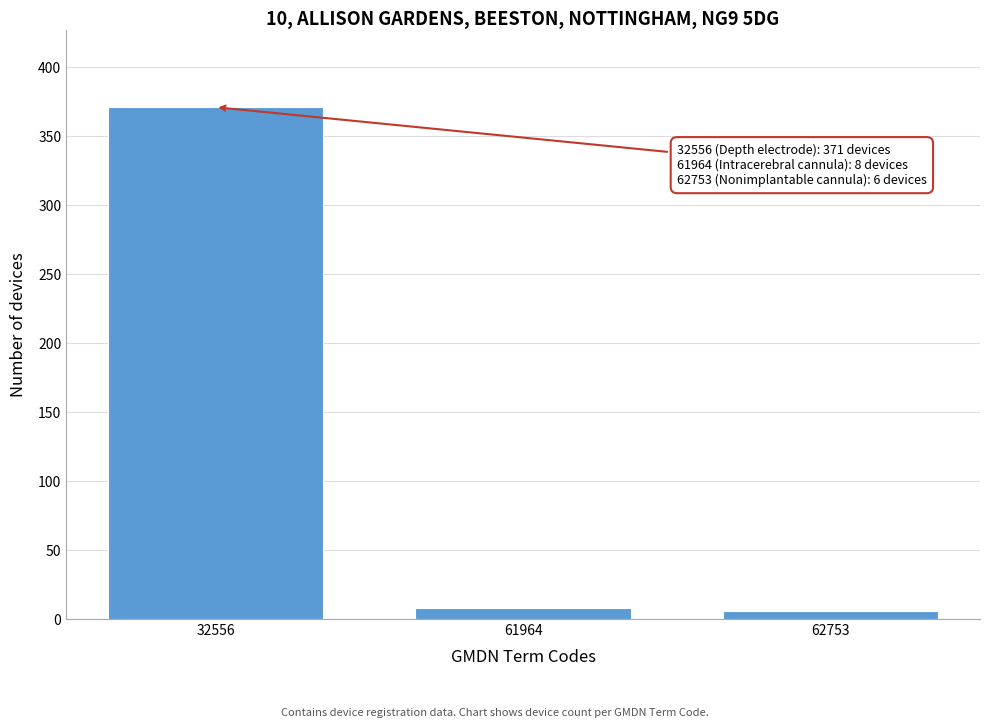

Reading right to left, what are all the values shown in this chart?

62753=6	61964=8	32556=371